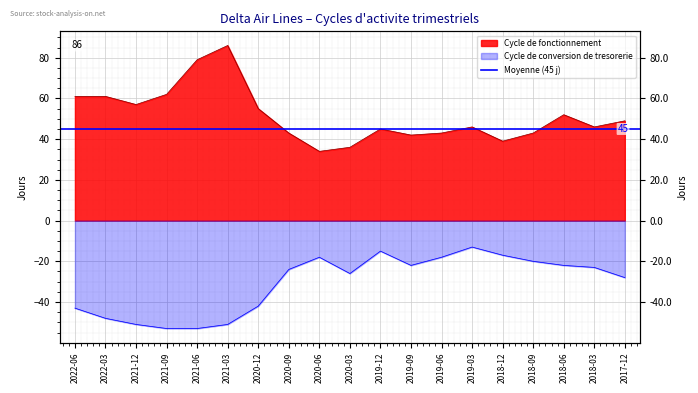

How many data points in Cycle de fonctionnement are less than 46?

8